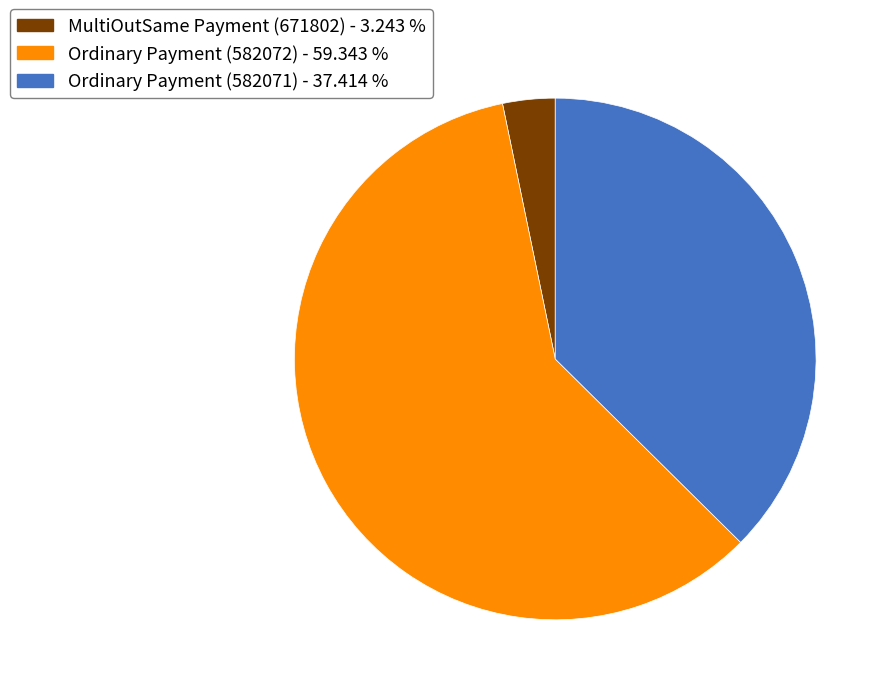

Which has a higher value, Ordinary Payment (582071) - 37.414 % or MultiOutSame Payment (671802) - 3.243 %?

Ordinary Payment (582071) - 37.414 %